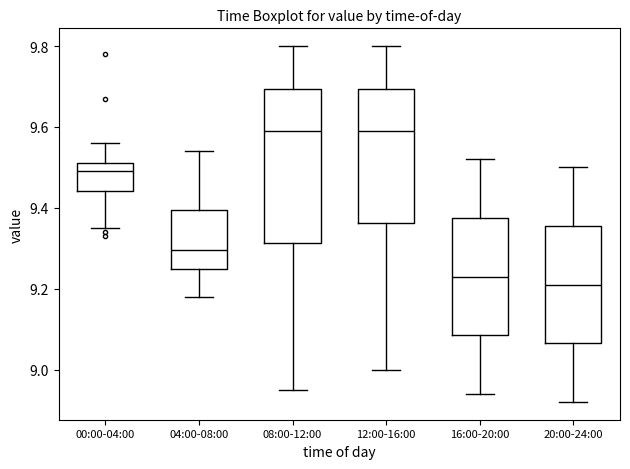

Reading left to right, transcribe this box plot: for each box, give where its median line is, the range the box spans, and where its two whiskers end, as read against the y-axis. The values are not printed on the chart, so give them approximately, as read against the axis.

00:00-04:00: median 9.50, box 9.44 to 9.52, whiskers 9.36 to 9.56
04:00-08:00: median 9.30, box 9.26 to 9.40, whiskers 9.18 to 9.54
08:00-12:00: median 9.60, box 9.32 to 9.70, whiskers 8.96 to 9.80
12:00-16:00: median 9.60, box 9.36 to 9.70, whiskers 9.00 to 9.80
16:00-20:00: median 9.24, box 9.08 to 9.38, whiskers 8.94 to 9.52
20:00-24:00: median 9.22, box 9.06 to 9.36, whiskers 8.92 to 9.50